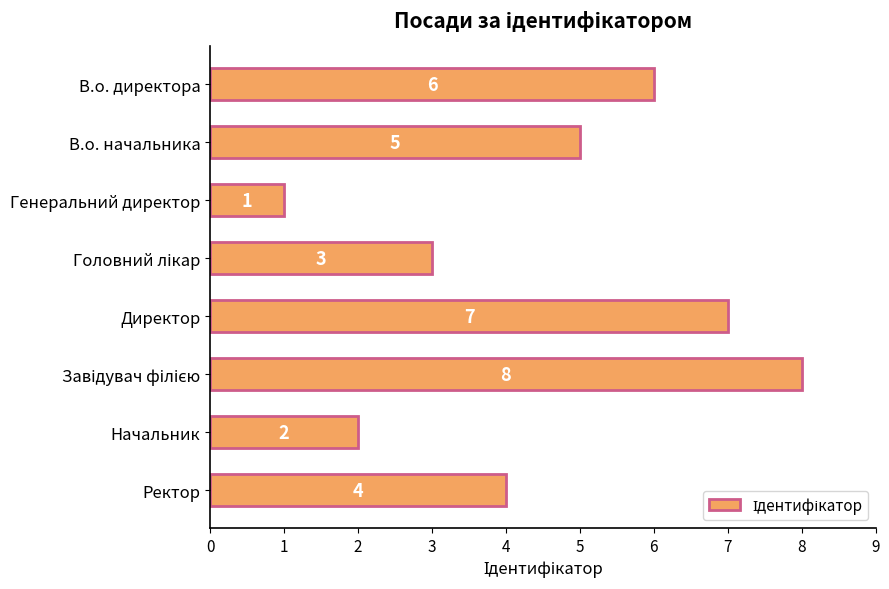

What is the greatest value displayed?

8